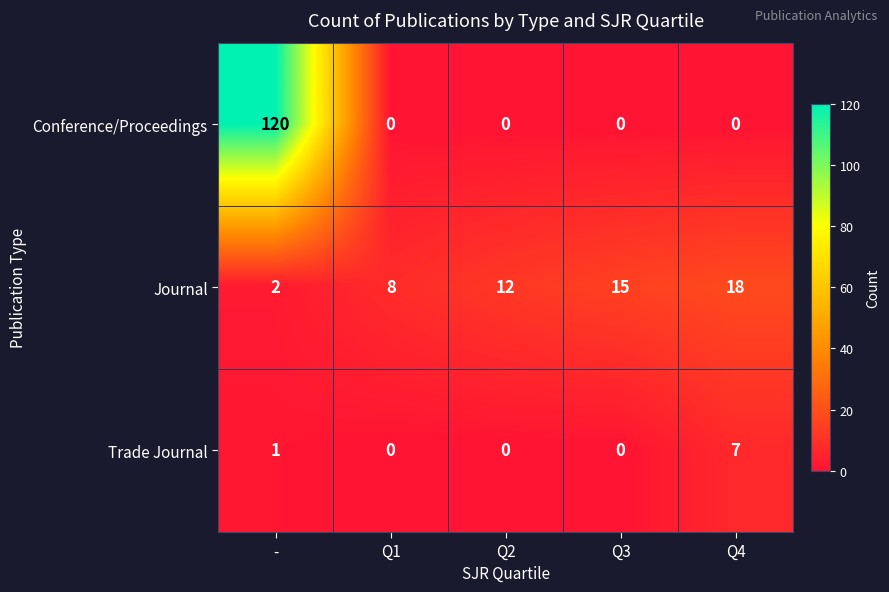

What is the maximum value shown in the chart?

120